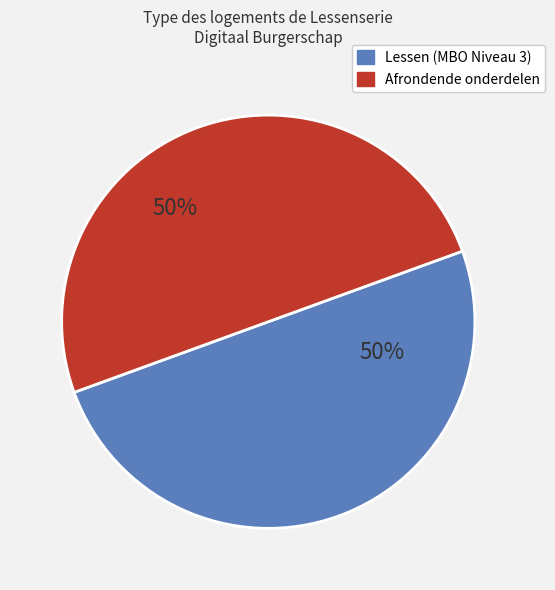

What is the ratio of the value at Afrondende onderdelen to the value at Lessen (MBO Niveau 3)?

1.0